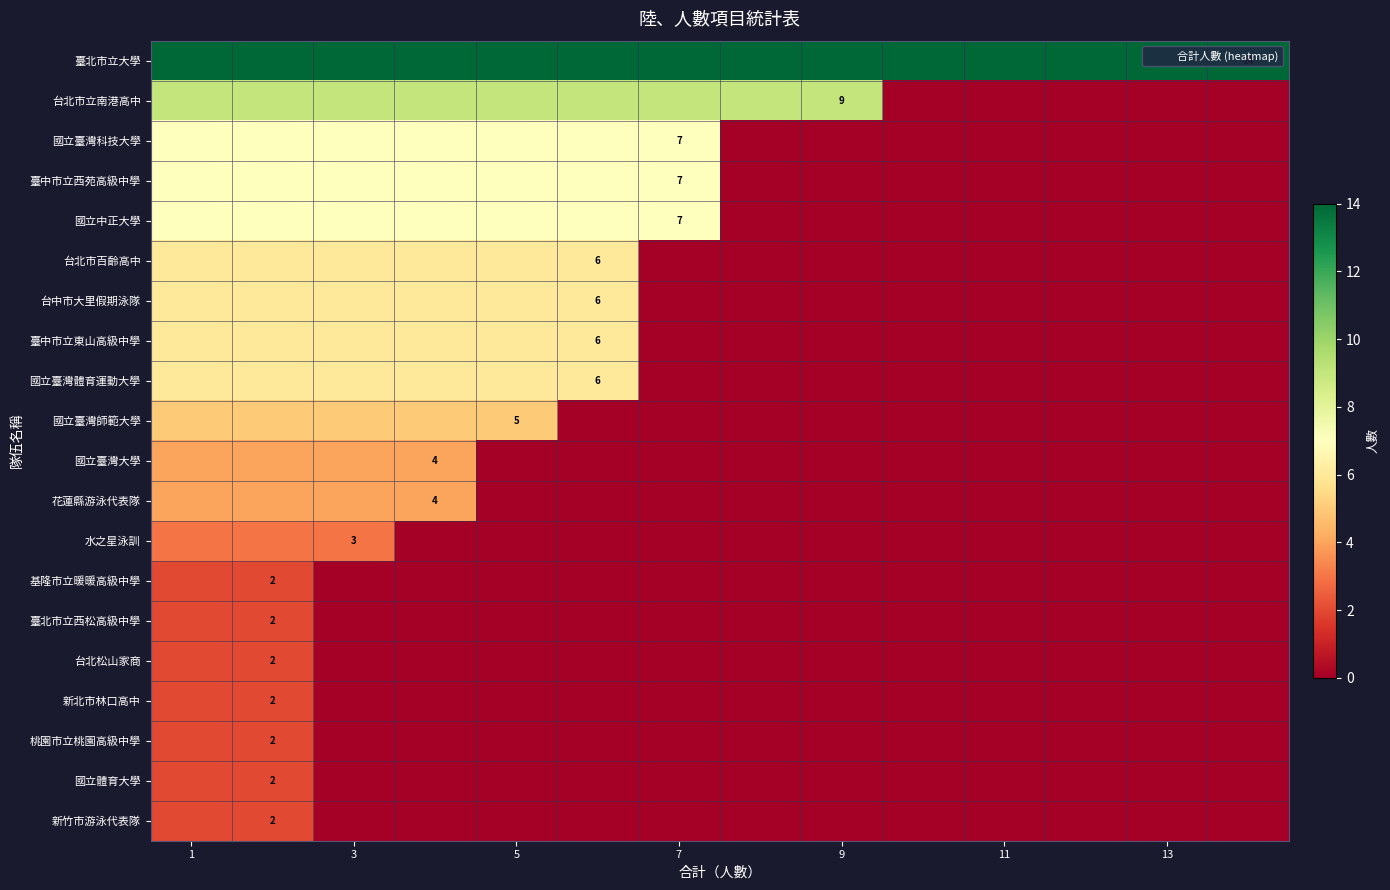

How many positive values does the 台北市百齡高中 series have?

6